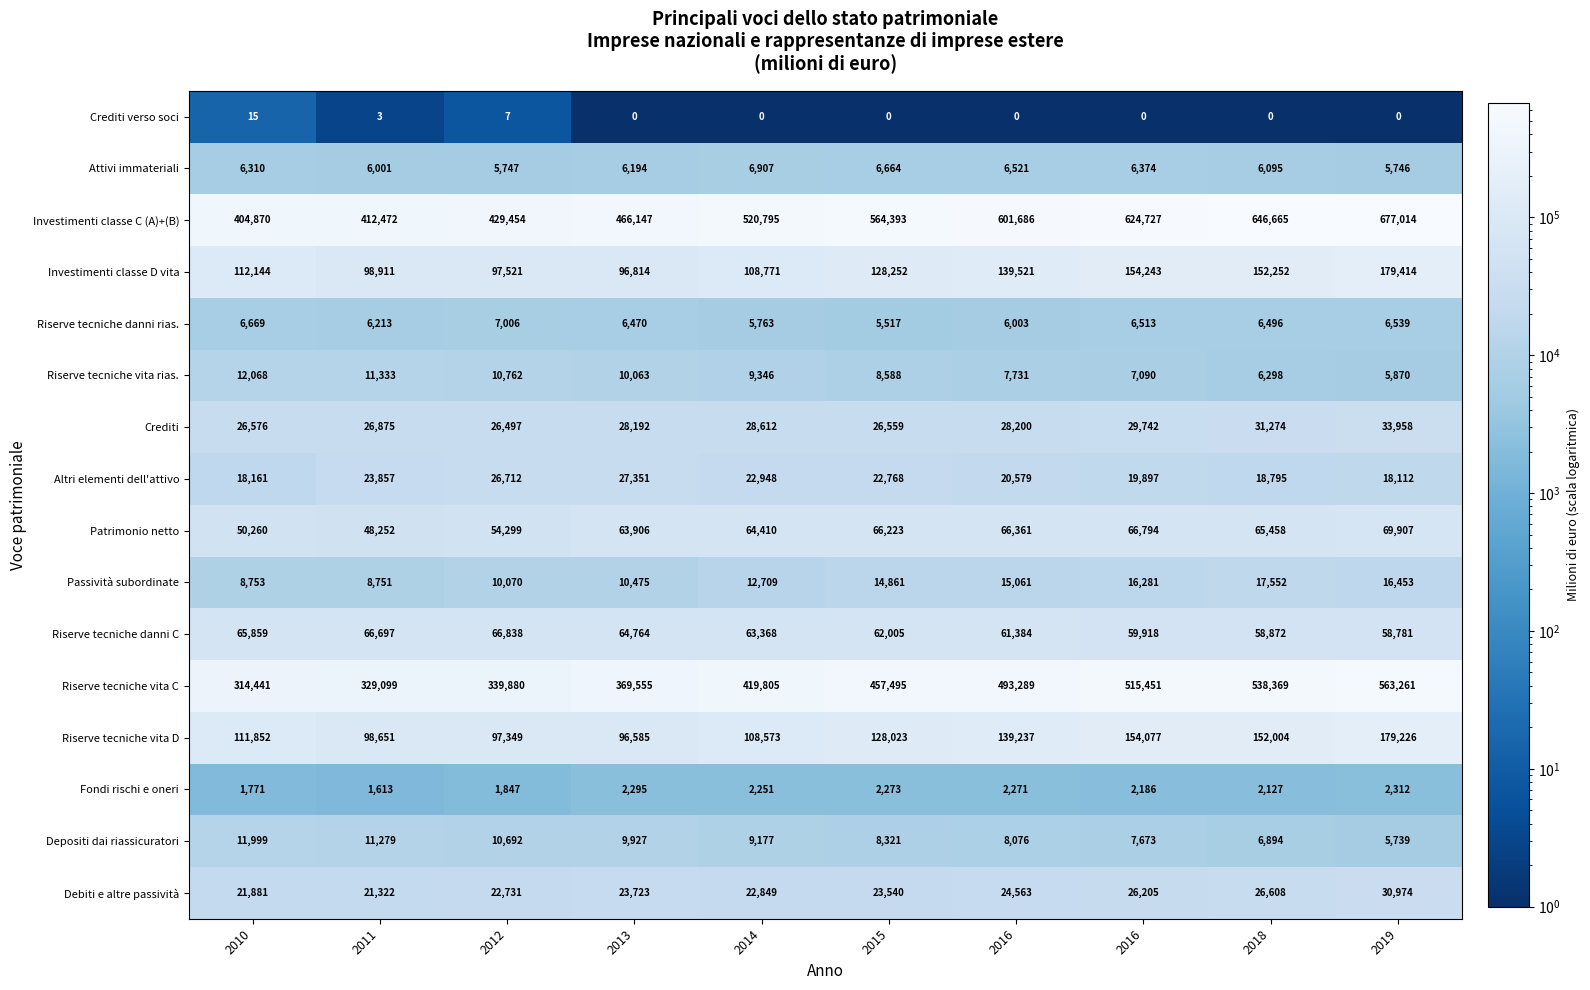

List the series in order of their peak value, highest first.

Investimenti classe C (A)+(B), Riserve tecniche vita C, Investimenti classe D vita, Riserve tecniche vita D, Patrimonio netto, Riserve tecniche danni C, Crediti, Debiti e altre passività, Altri elementi dell'attivo, Passività subordinate, Riserve tecniche vita rias., Depositi dai riassicuratori, Riserve tecniche danni rias., Attivi immateriali, Fondi rischi e oneri, Crediti verso soci